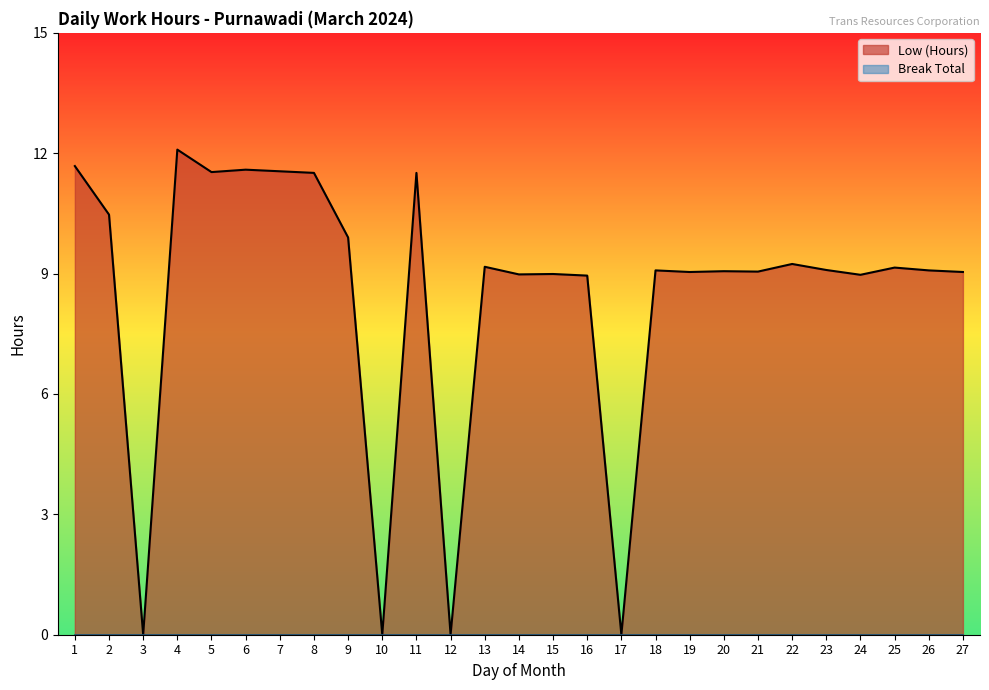

What is the change in value from 3 to 27?

+9.0